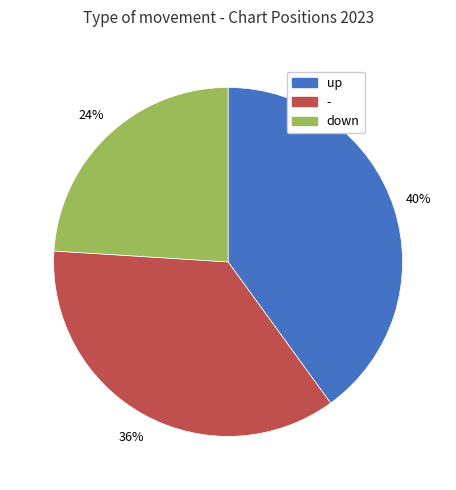

Which slice is the largest?

up